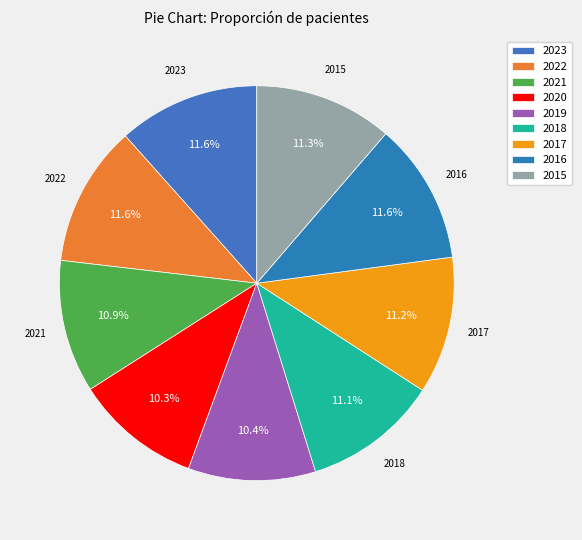

Which category has the smallest portion of the pie?

2020